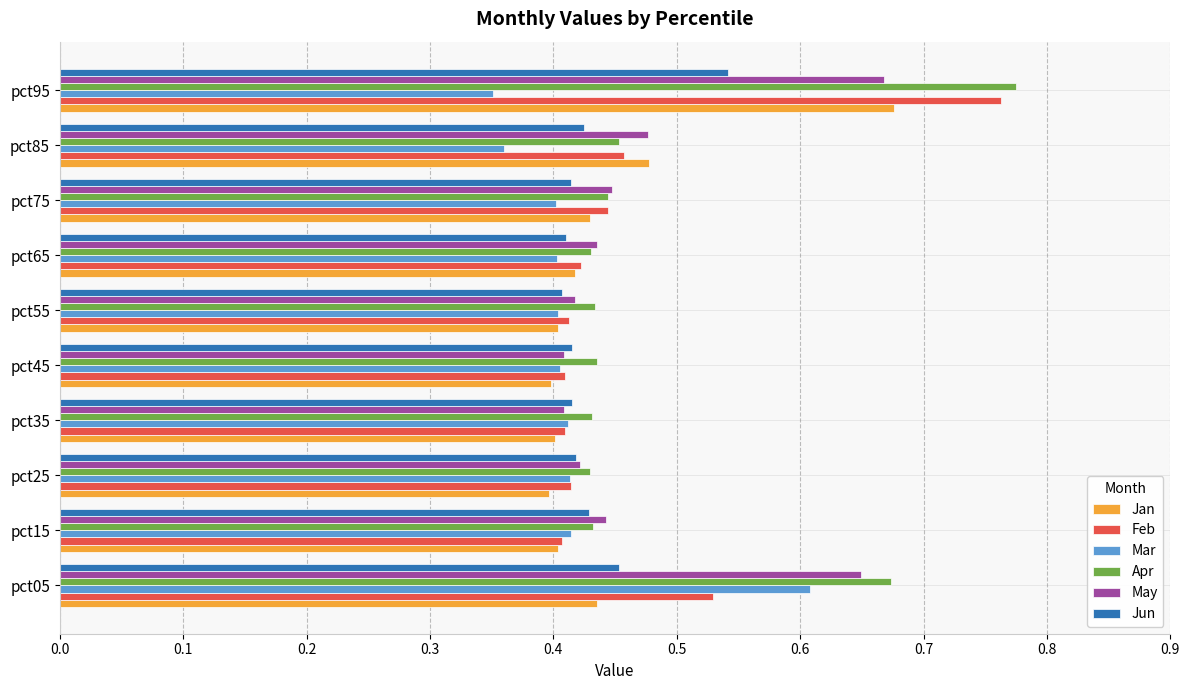

Between pct05 and pct85, which series saw the biggest shift?

Mar